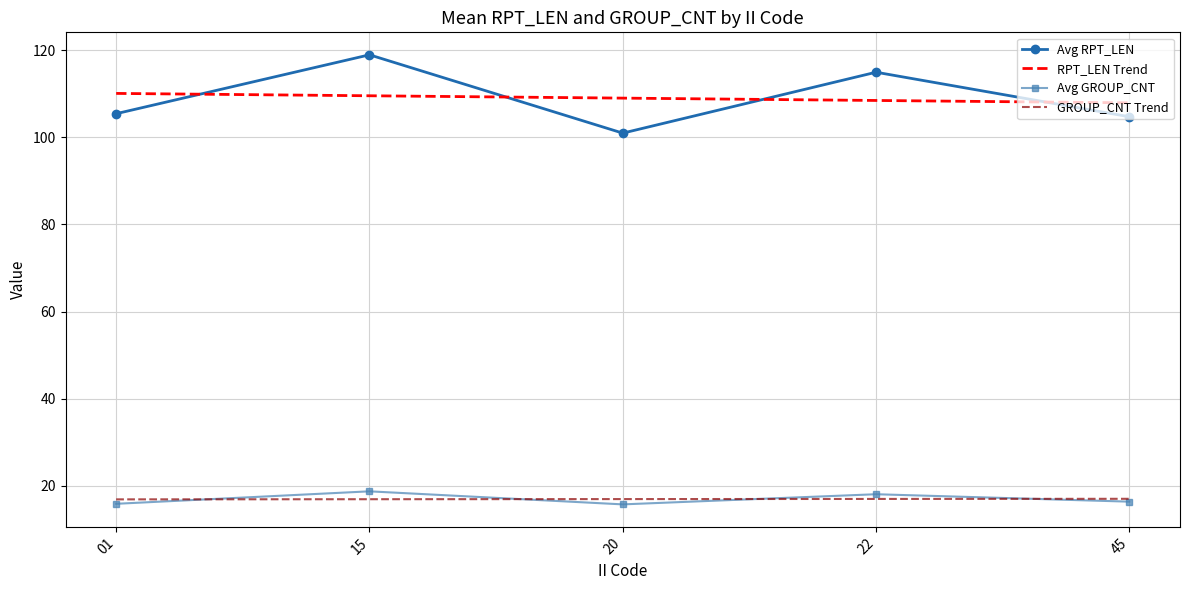

What is the maximum value shown in the chart?

119.0